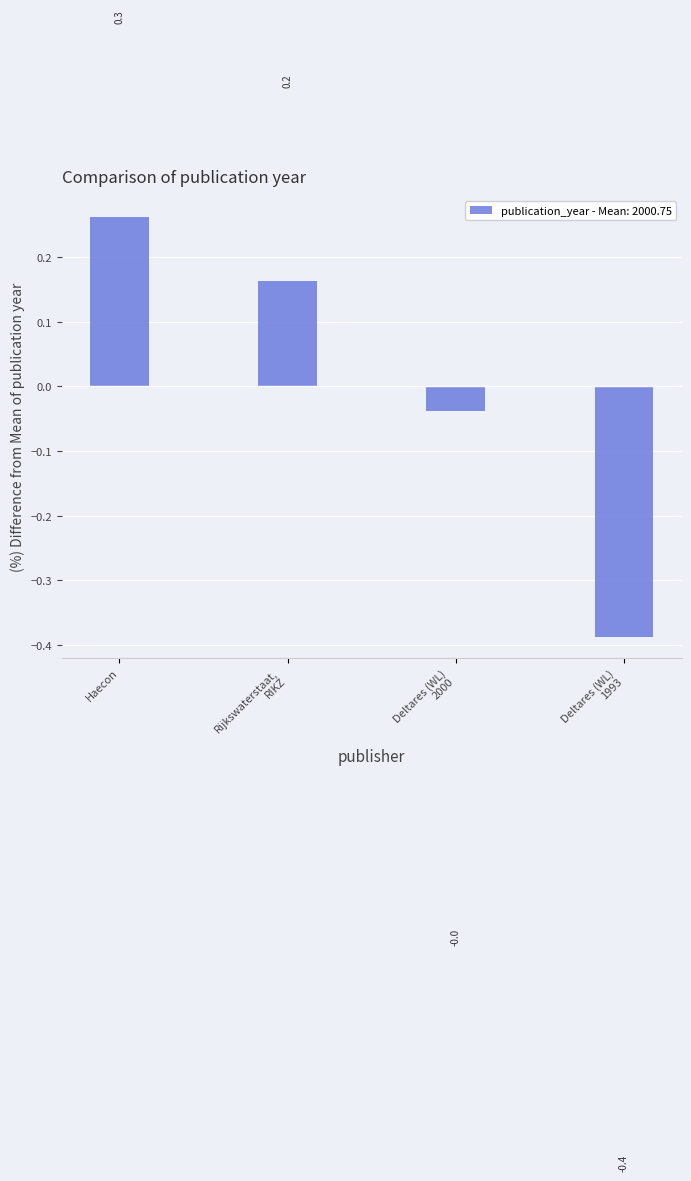

What is the label of the 4th bar from the right?

Haecon